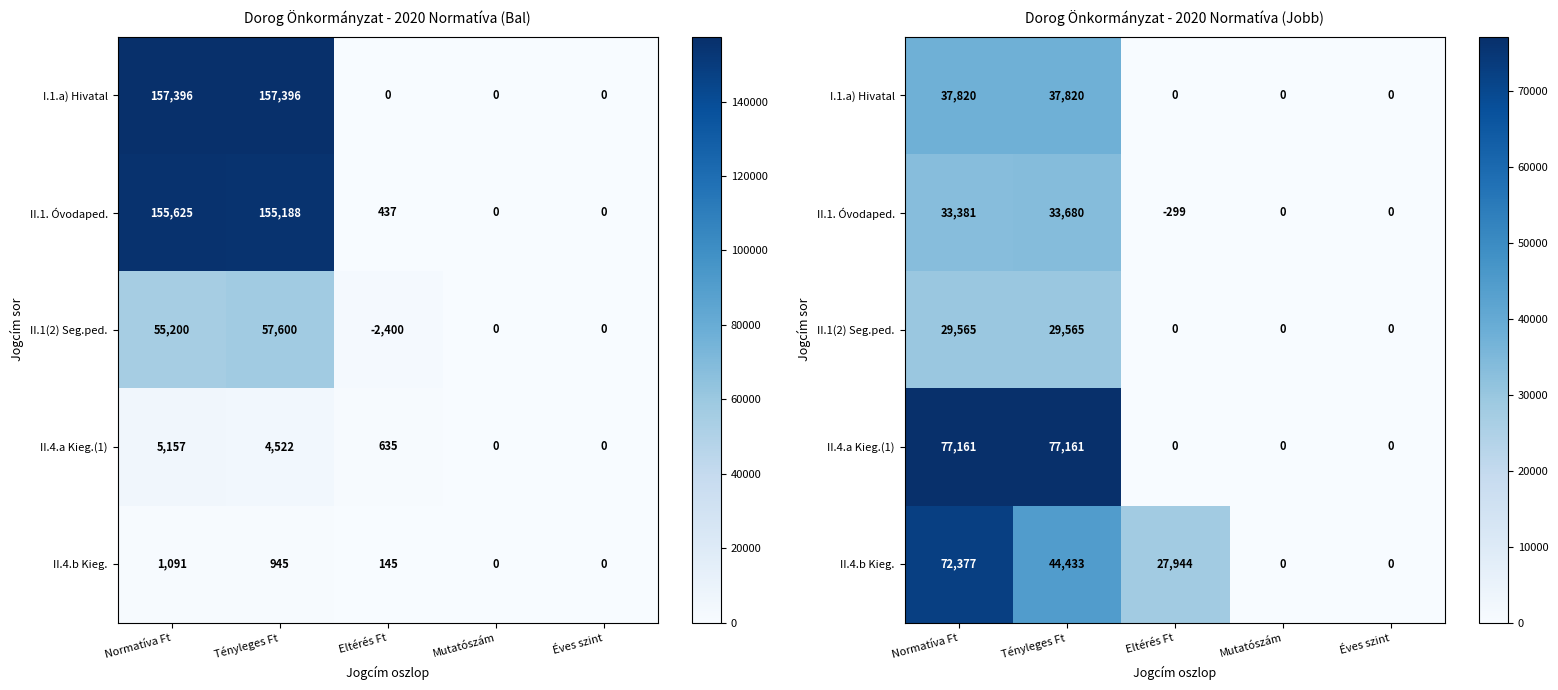

Rank the series at Tényleges Ft from highest to lowest value.

II.4.a Kieg.(1), II.4.b Kieg., I.1.a) Hivatal, II.1. Óvodaped., II.1(2) Seg.ped.